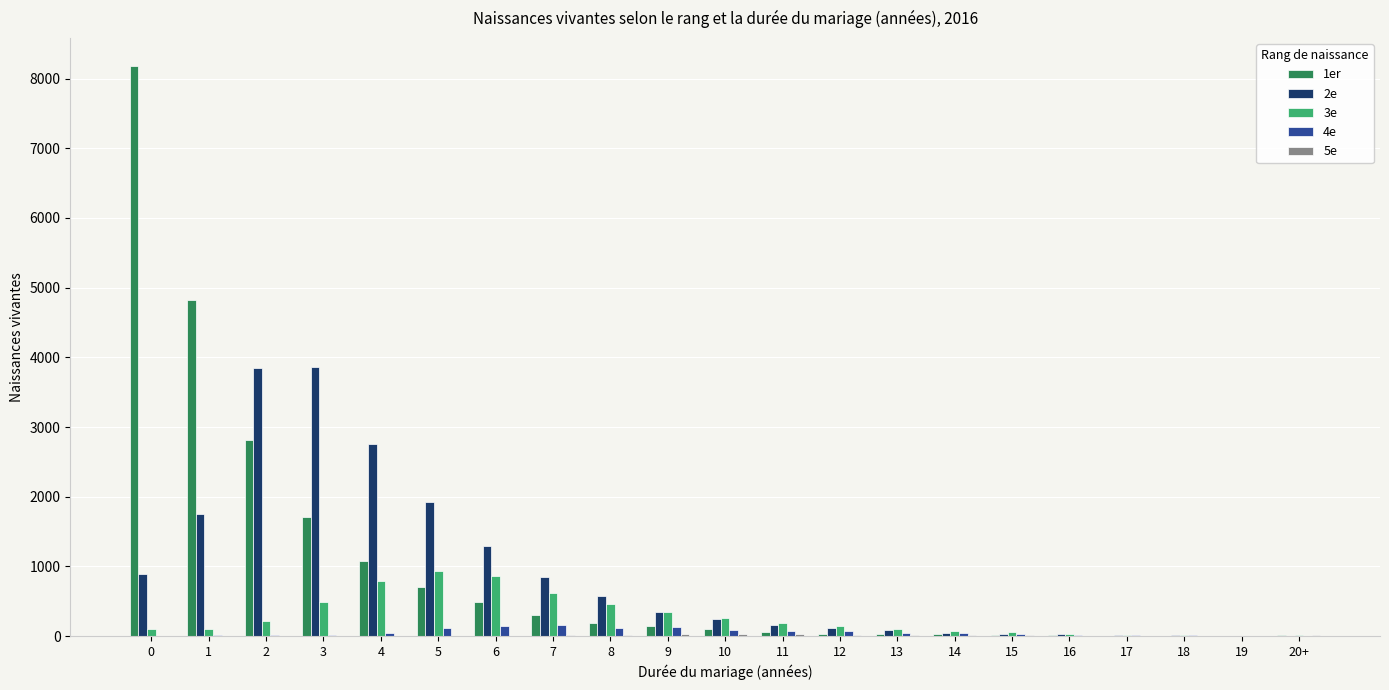

What is the greatest value displayed?

8173